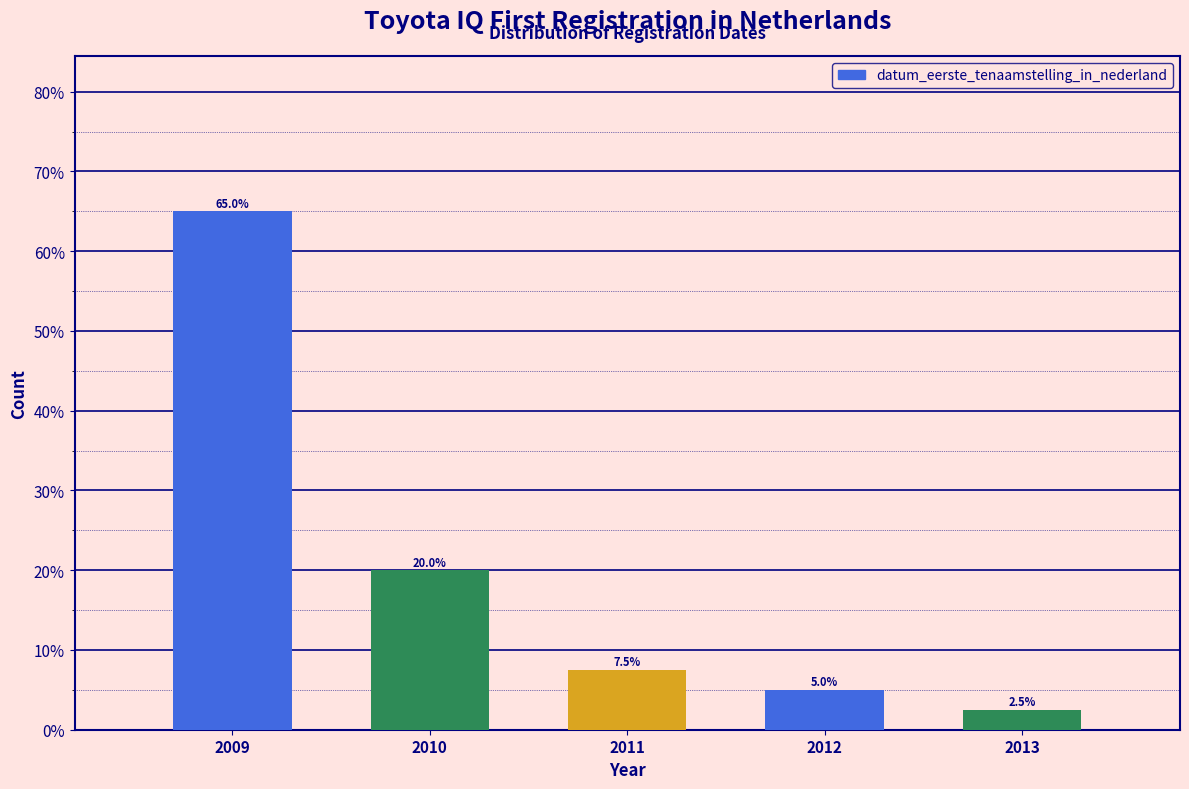

Are the bars horizontal?

No